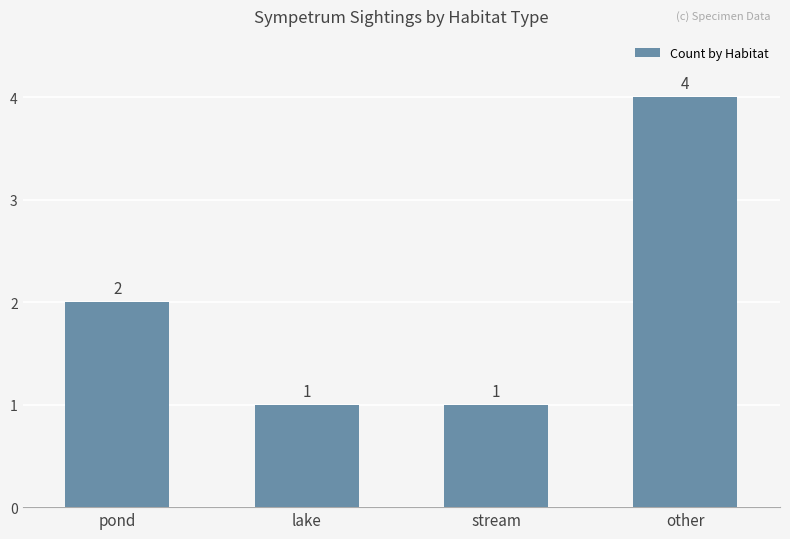

What is the label of the 1st bar from the left?

pond